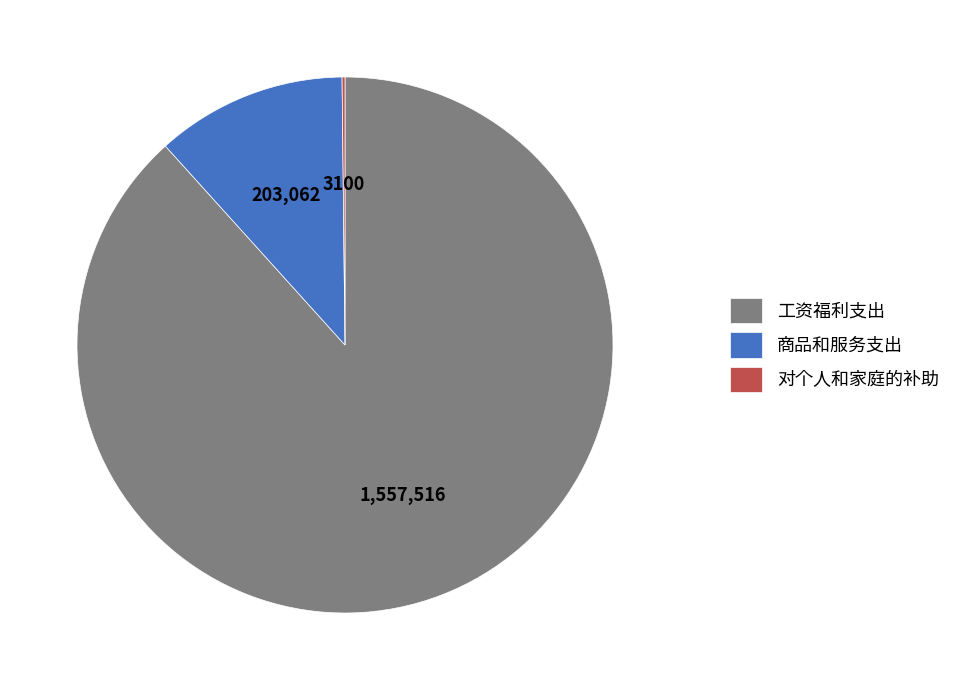

What is the largest slice in the pie chart?

工资福利支出